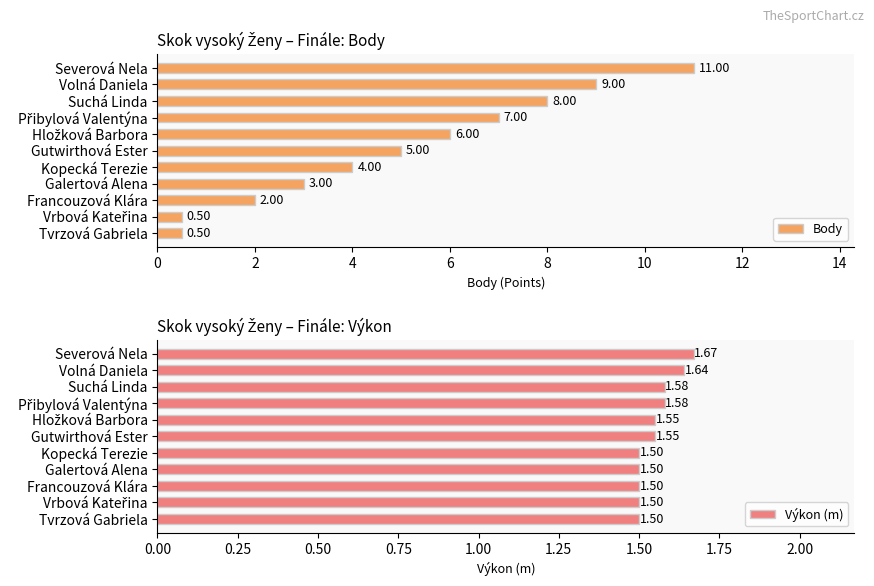

At which label is Body closest to 5?

Gutwirthová Ester